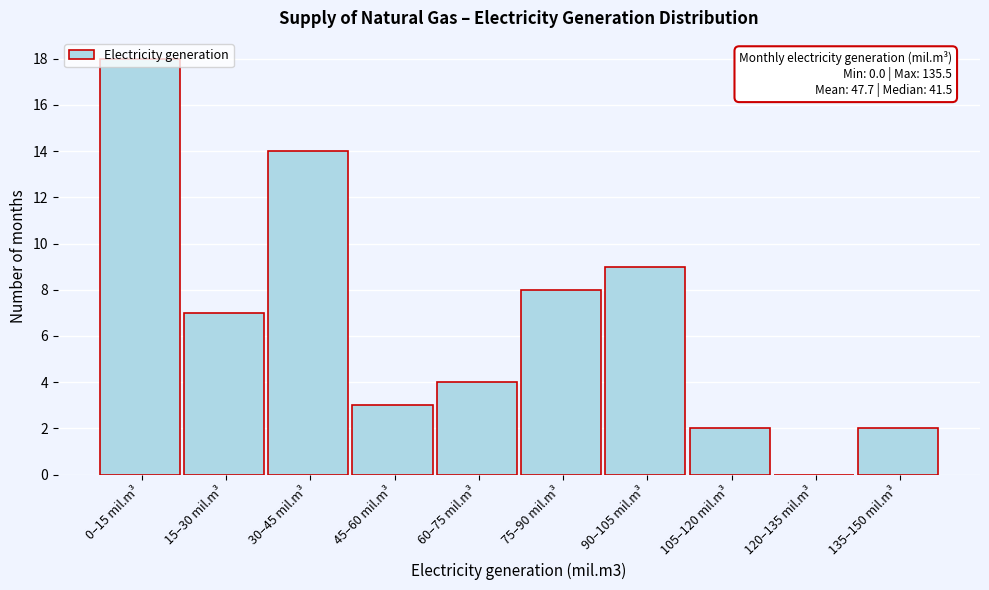

What is the sum of all values?

67